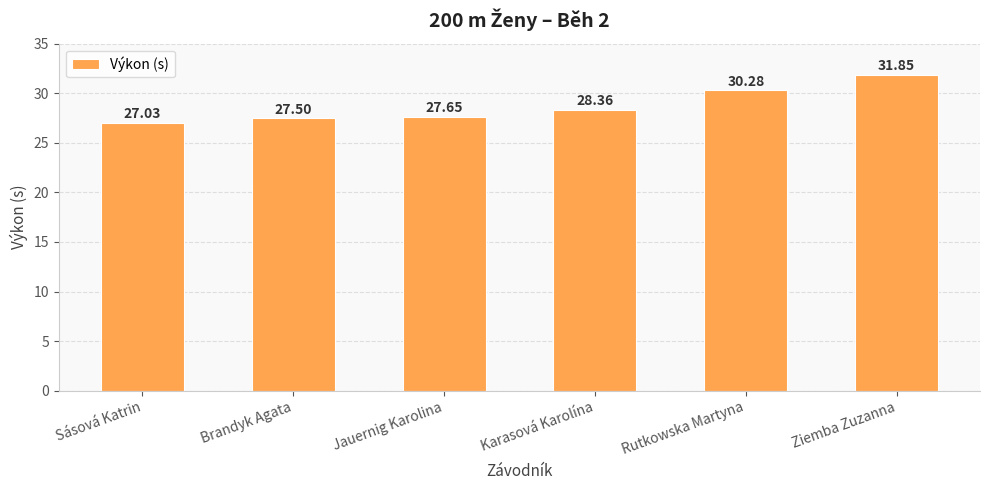

Where does the data first go above 28?

Karasová Karolína